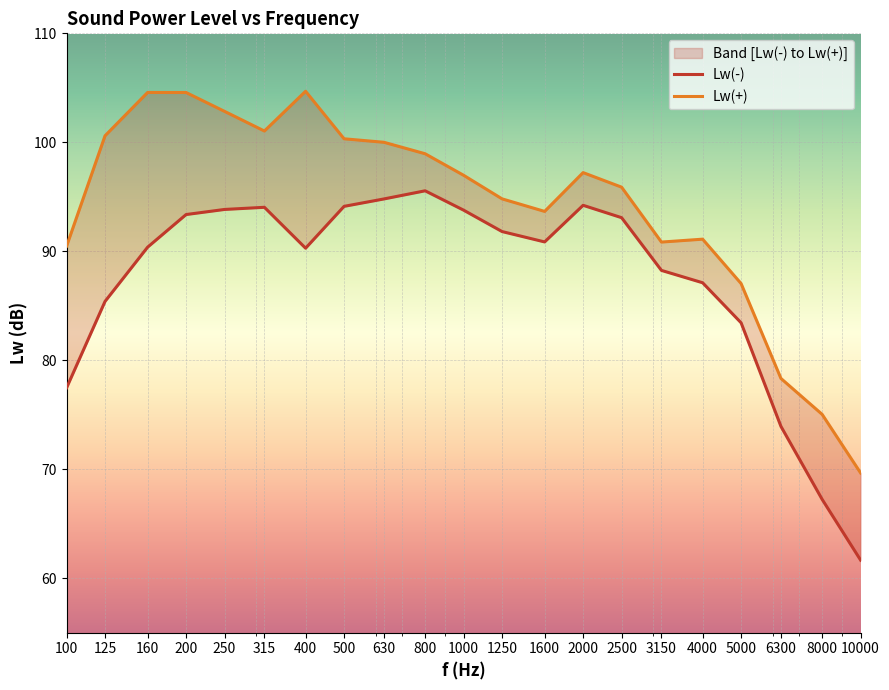

Where does the Lw(+) series first go above 96?

125